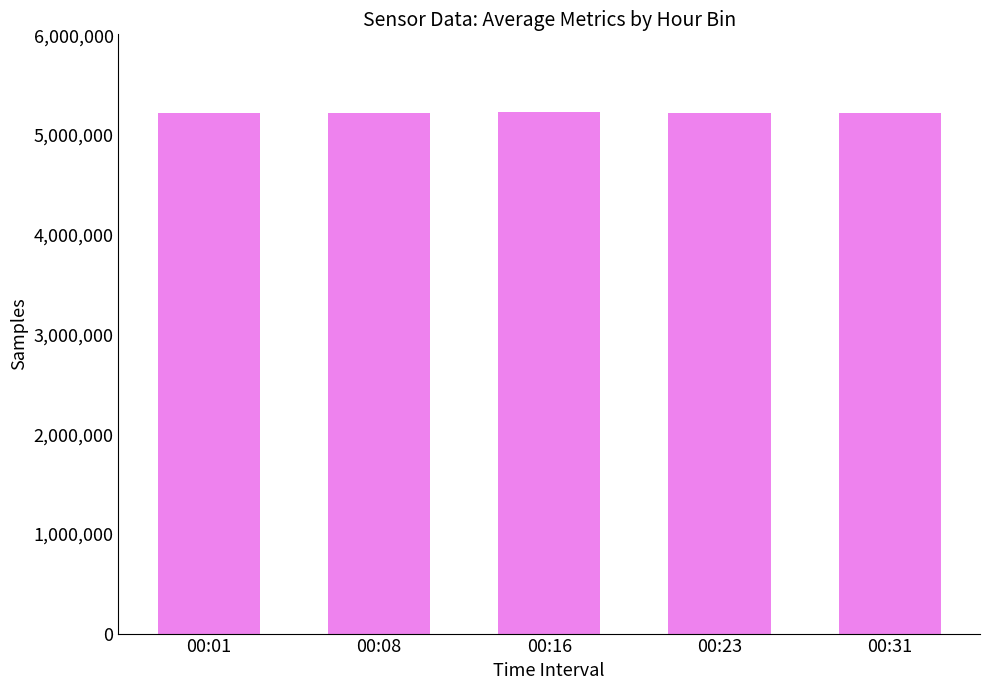

How many categories are shown in the chart?

5